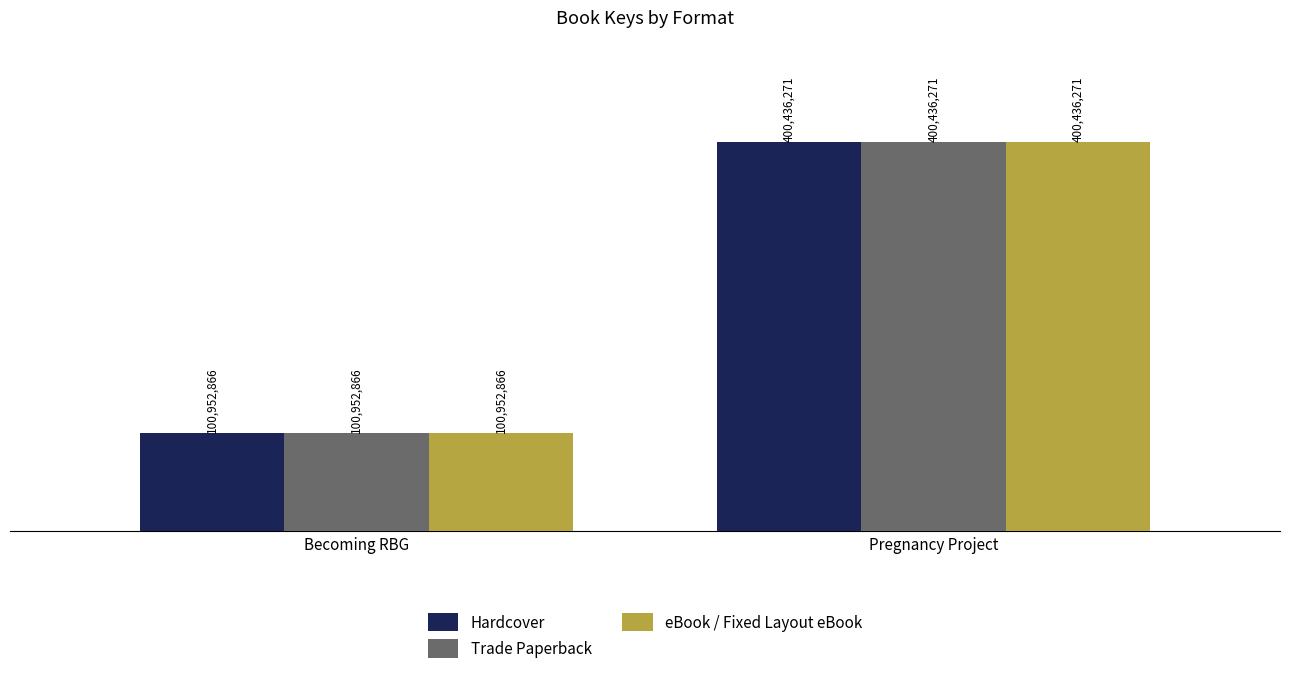

What are all the series names shown in the legend?

Hardcover, Trade Paperback, eBook / Fixed Layout eBook